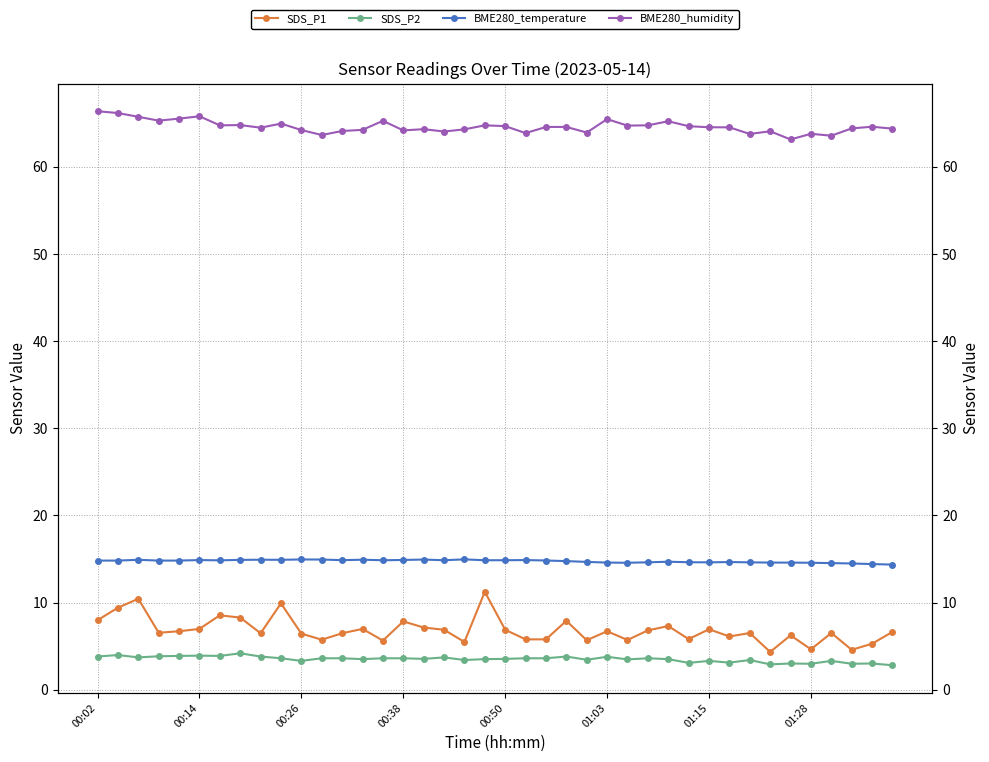

The value of BME280_humidity at 18 is 64.3. True or false?

True